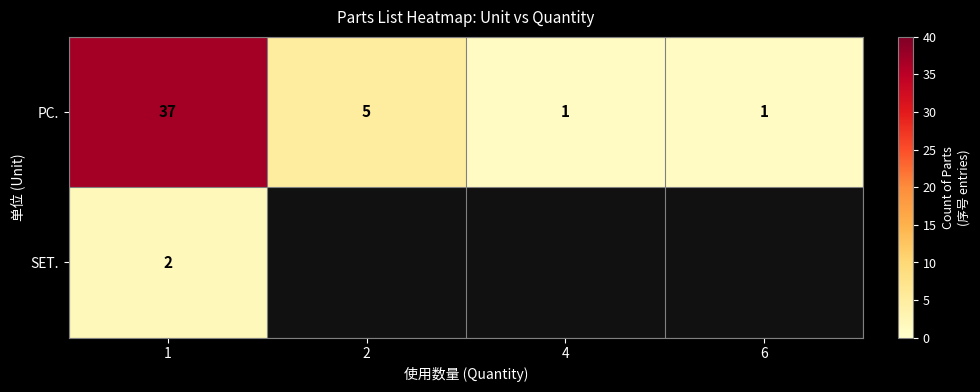

Rank the series at 1 from lowest to highest value.

SET., PC.